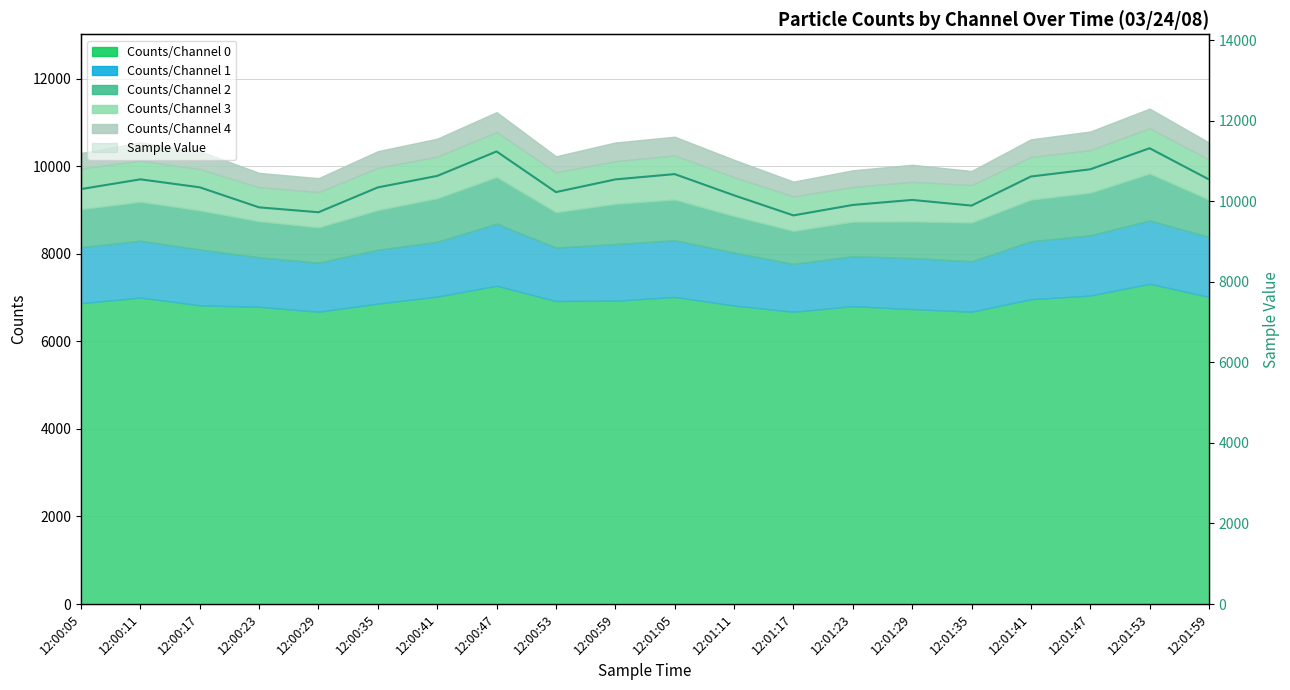

Which category has the highest value across all series?

12:01:53